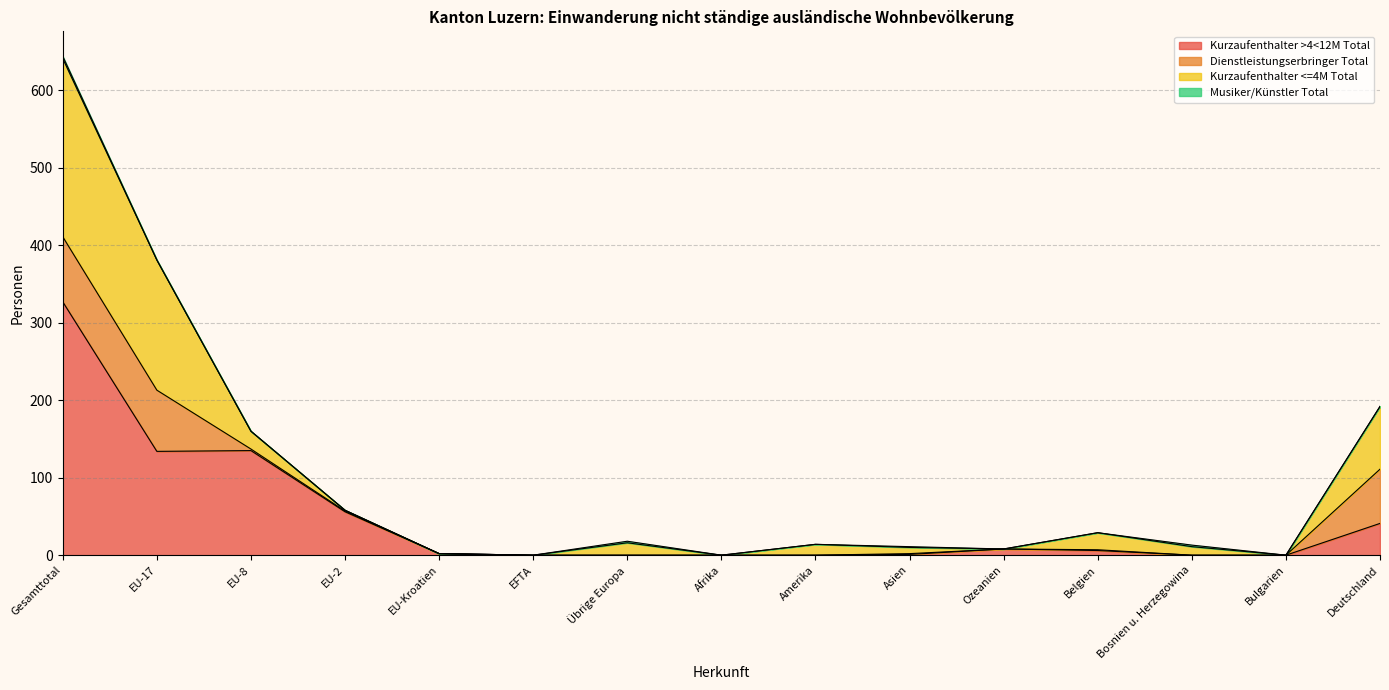

What are all the series names shown in the legend?

Kurzaufenthalter >4<12M Total, Dienstleistungserbringer Total, Kurzaufenthalter <=4M Total, Musiker/Künstler Total